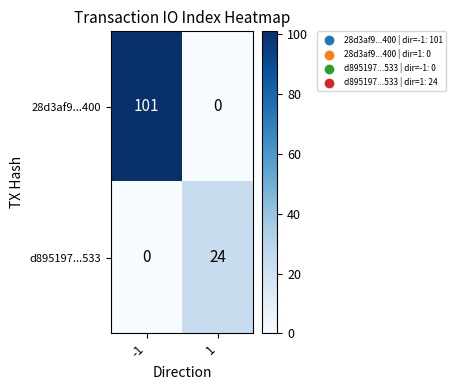

How many distinct data groups are displayed?

2